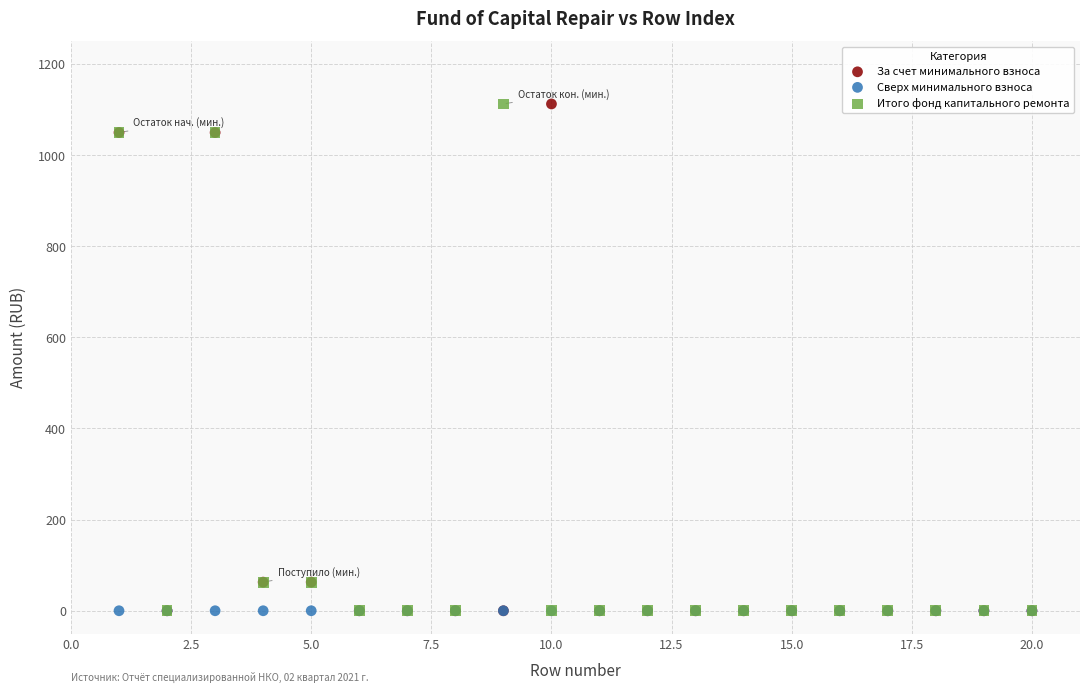

What are all the series names shown in the legend?

За счет минимального взноса, Сверх минимального взноса, Итого фонд капитального ремонта